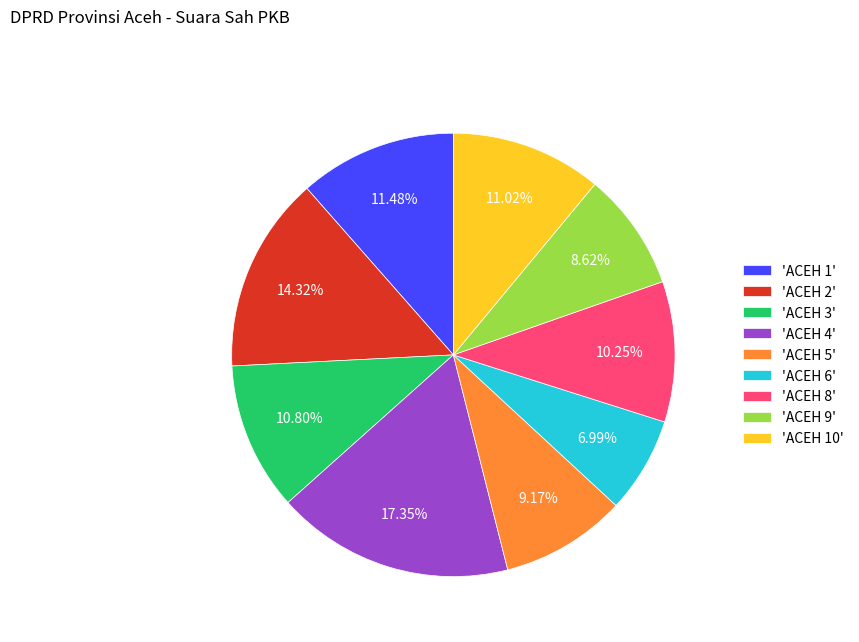

Which category has the smallest portion of the pie?

'ACEH 6'